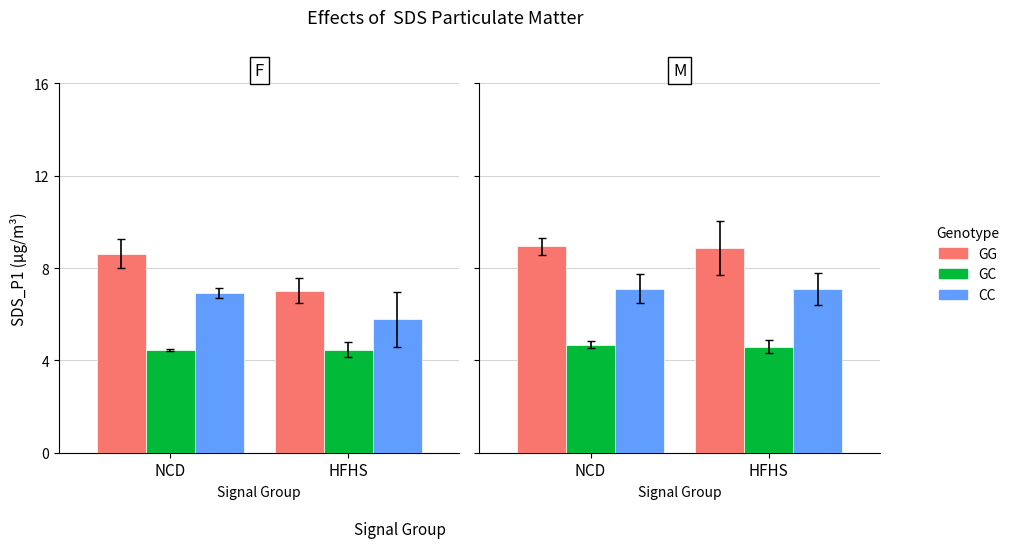

What is the difference between the highest and lowest values at NCD?

4.3